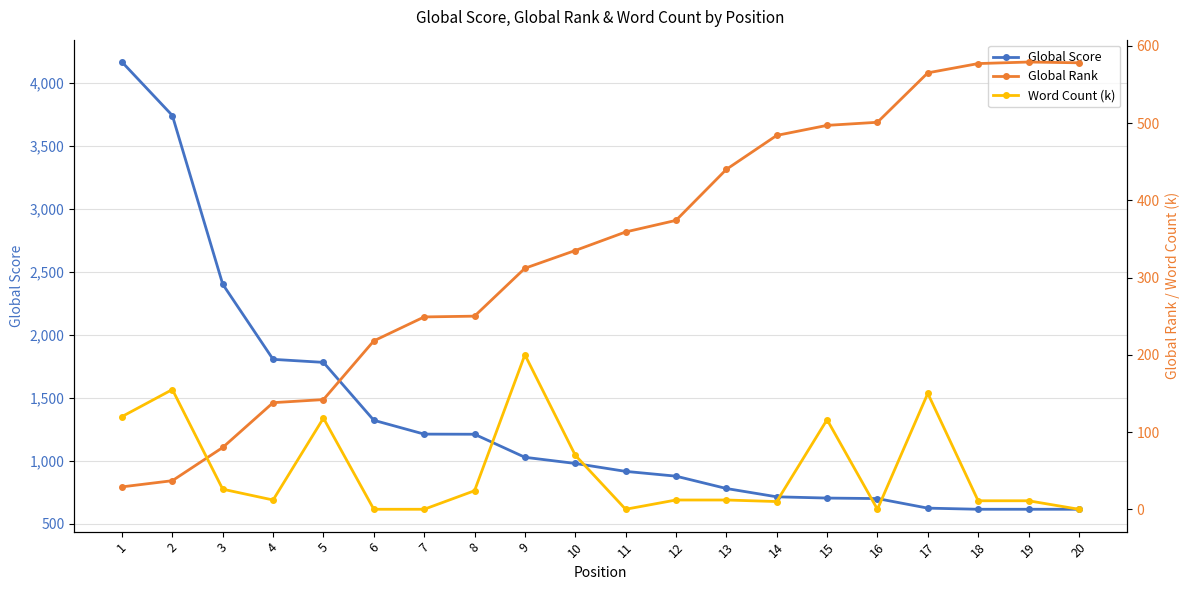

How many lines are shown in the chart?

3